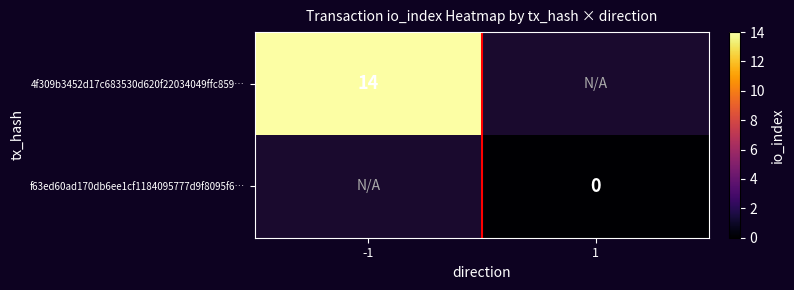

Is the value of f63ed60ad170db6ee1cf1184095777d9f8095f6… at 1 greater than the value of 4f309b3452d17c683530d620f22034049ffc859… at -1?

No